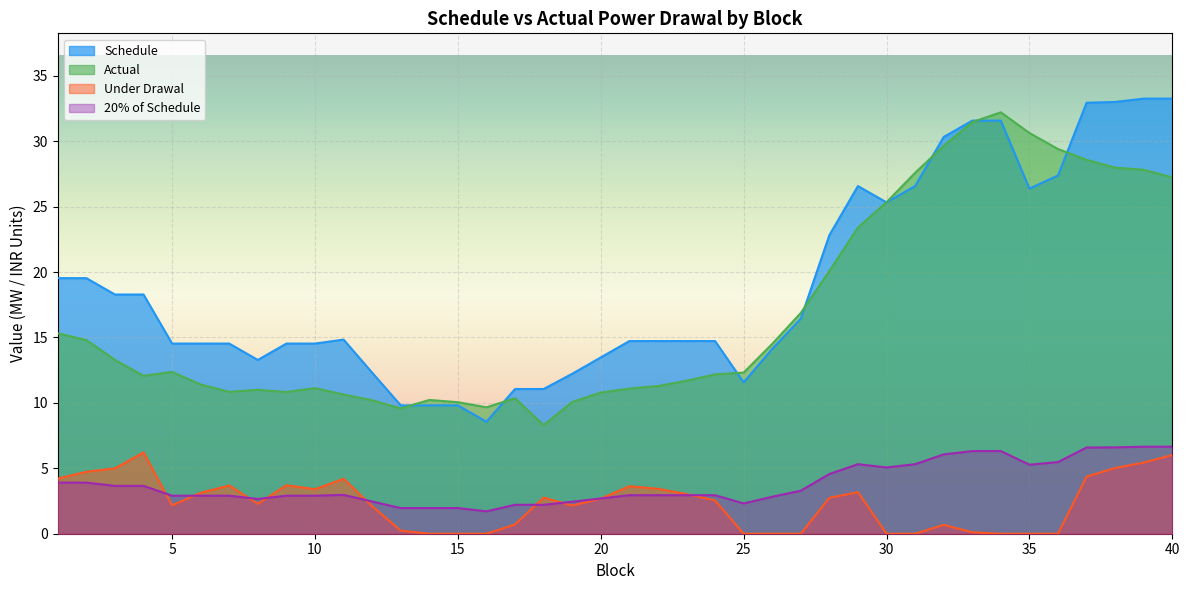

Where do Under Drawal and 20% of Schedule first cross each other?

4 and 5